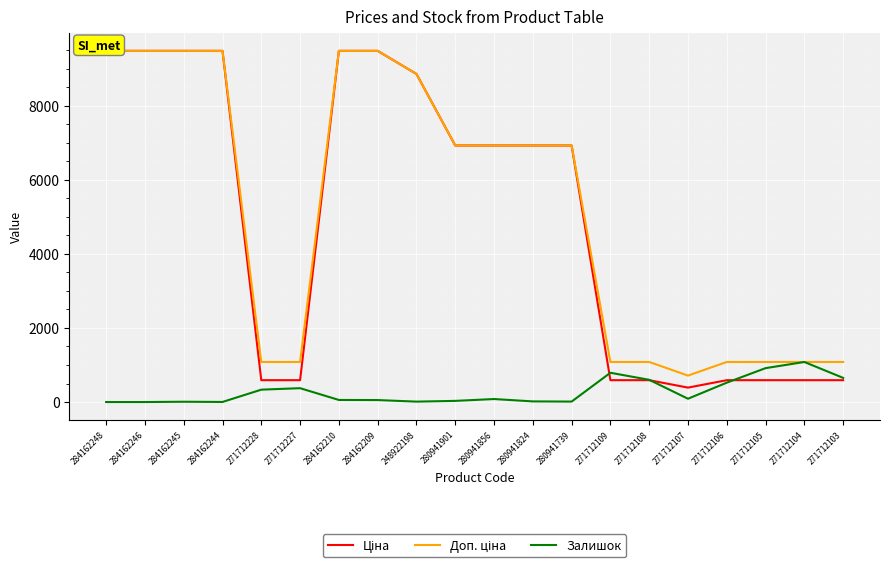

True or false: Доп. ціна has a value of 9480.1 at 284162209.

True